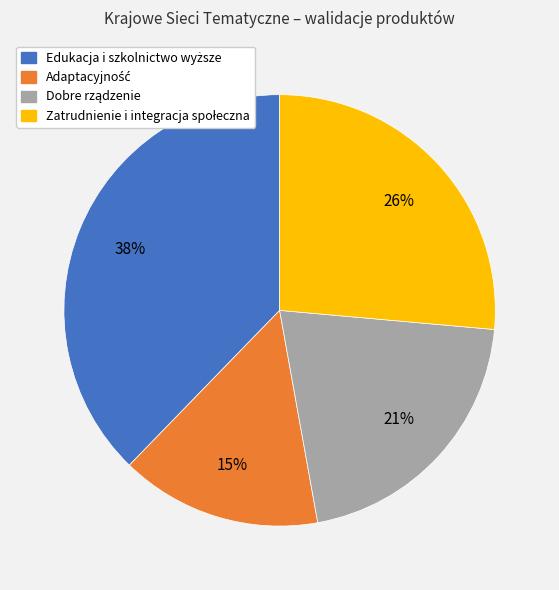

Count the number of slices in the pie.

4